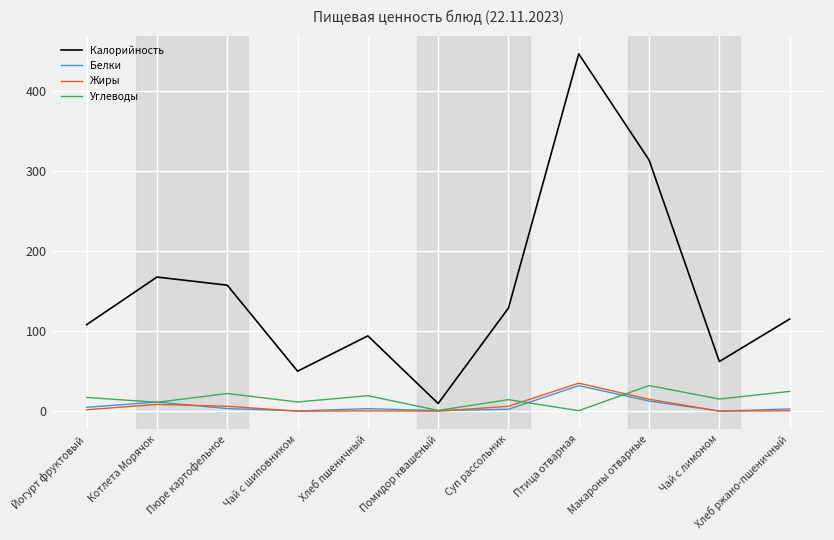

At which category is the sum across all series the highest?

Птица отварная